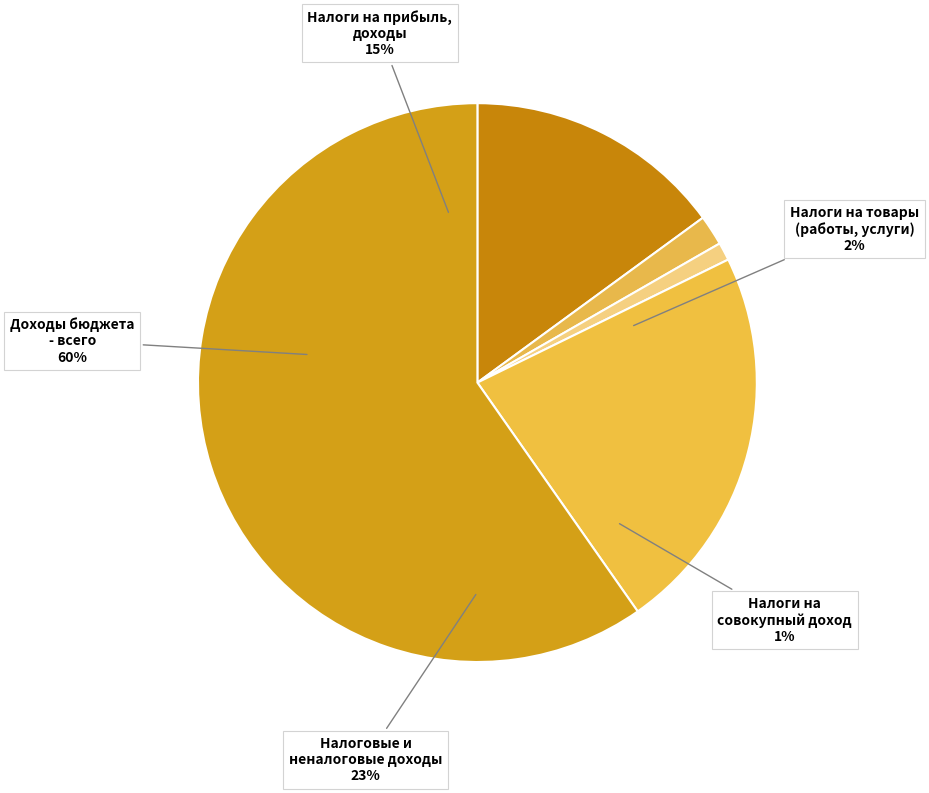

Is the sum of Налоговые и
неналоговые доходы and Налоги на прибыль,
доходы greater than half?

No